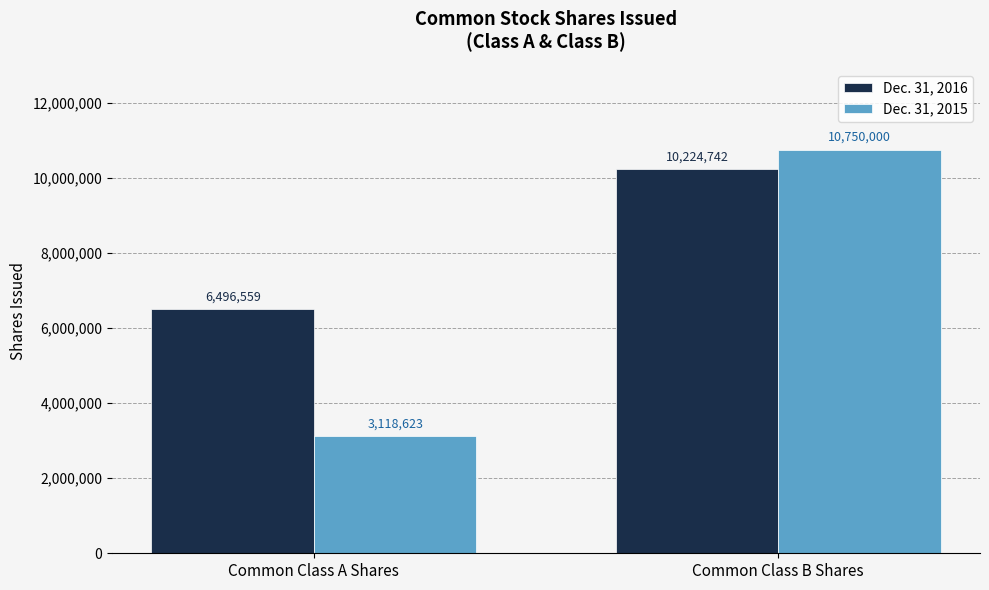

At how many categories does at least one series exceed 9466123?

1